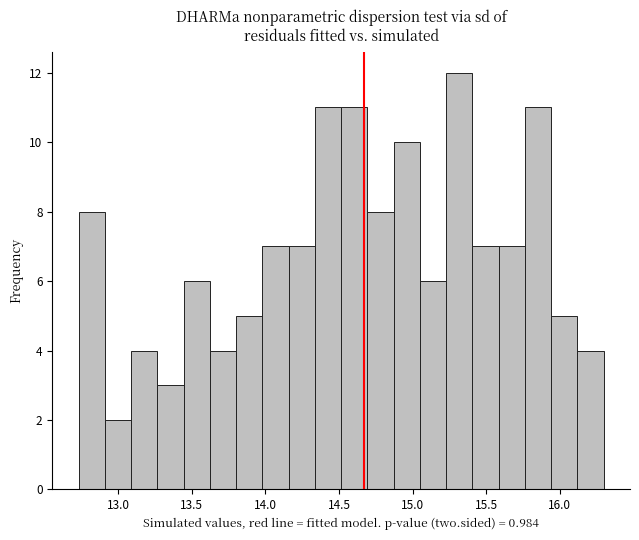

Read against the x-axis, roughly where is the centre of the tallest bar?

15.30